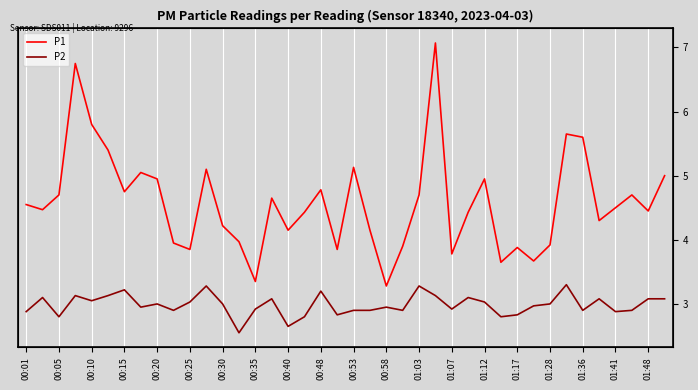

What position from the left is 39?

40